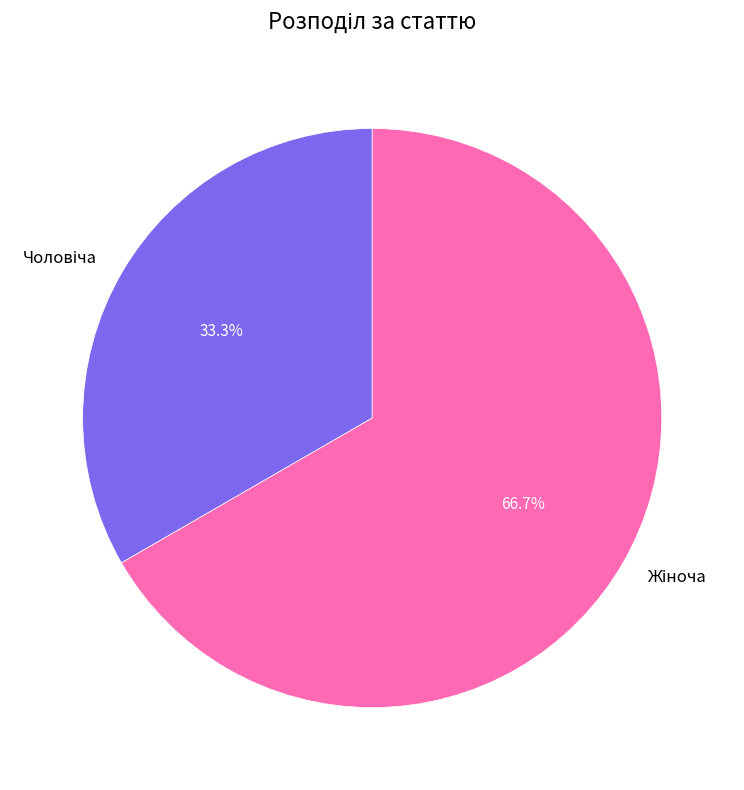

Is there any slice that represents more than half of the pie?

Yes